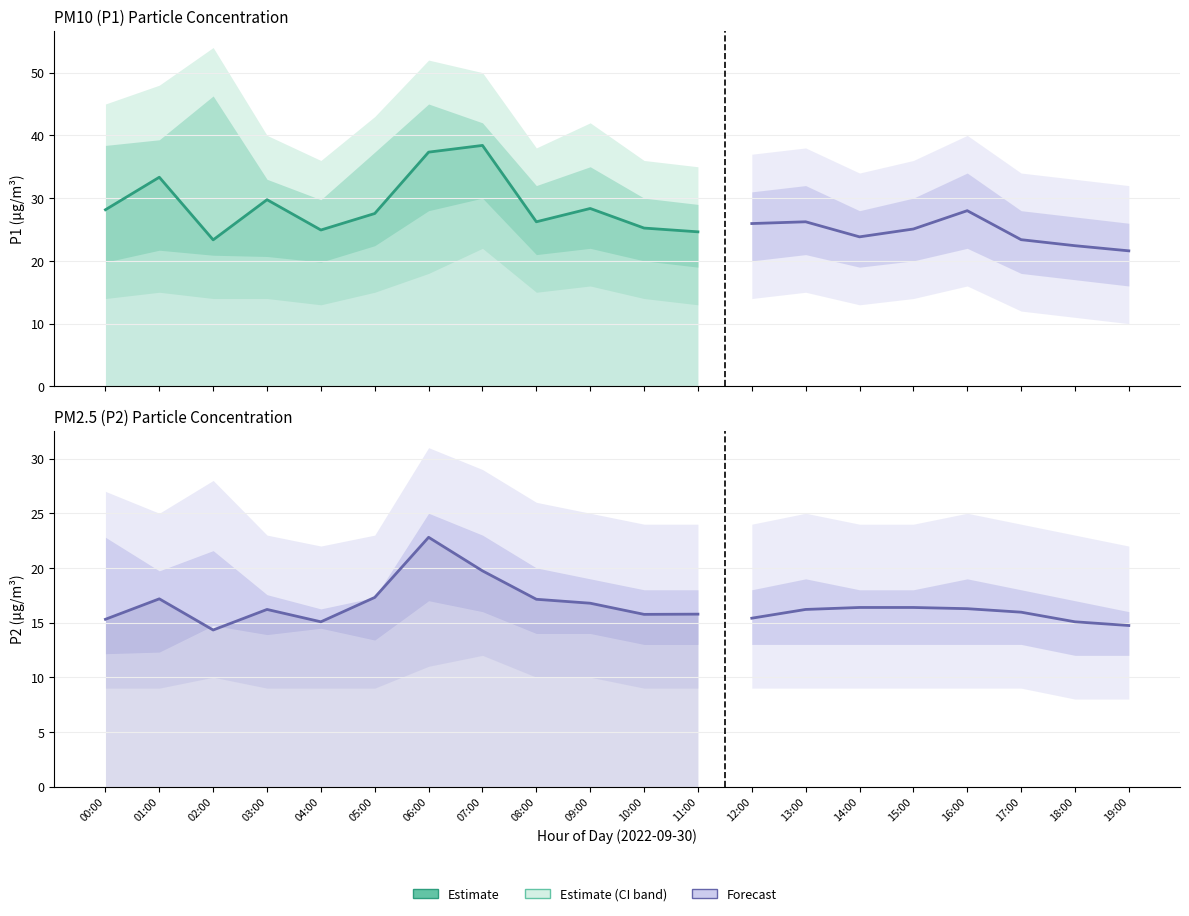

At 02:00, list the series in order from smallest to largest.

P2, P1